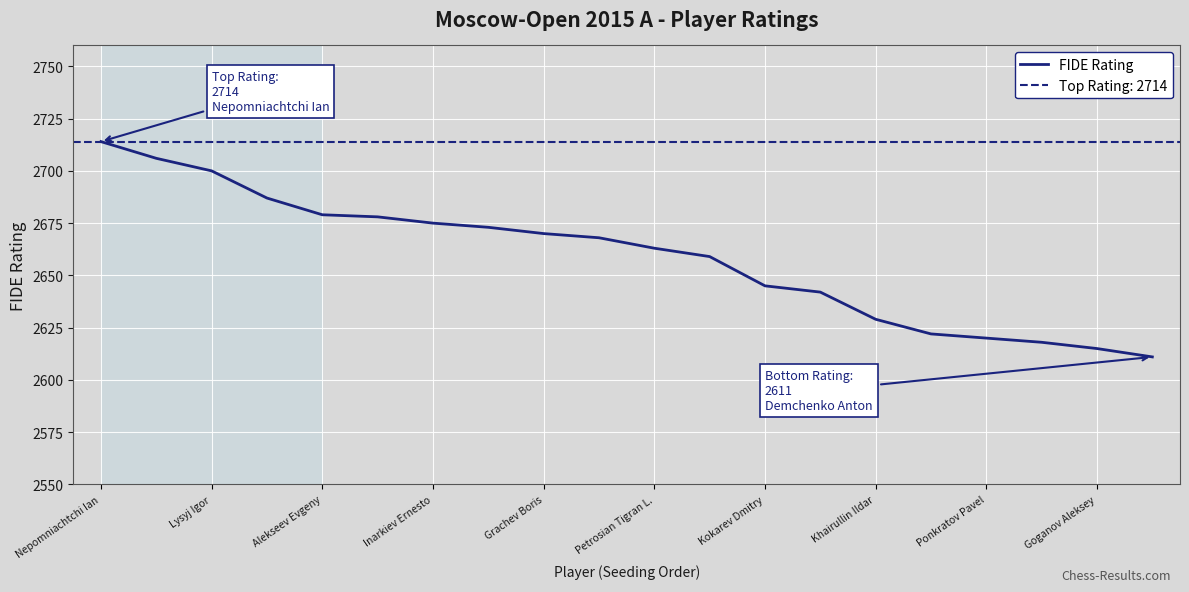

How many data points are above 2668?

9